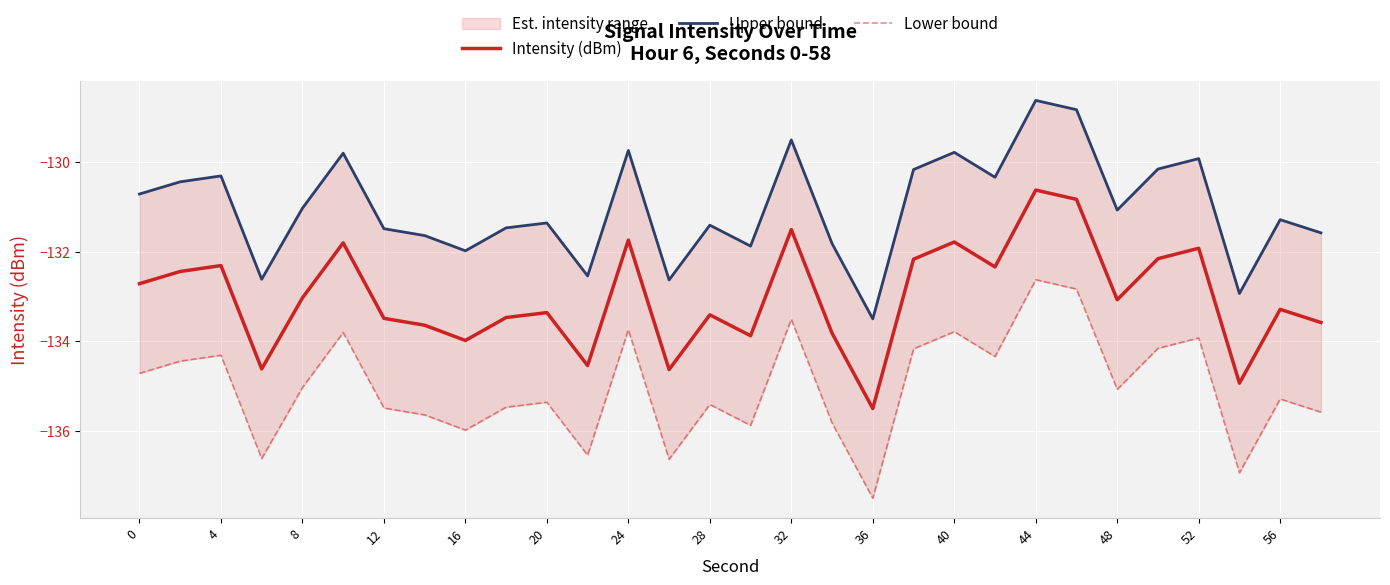

The Intensity (dBm) series shows -183.5 at 0. True or false?

False